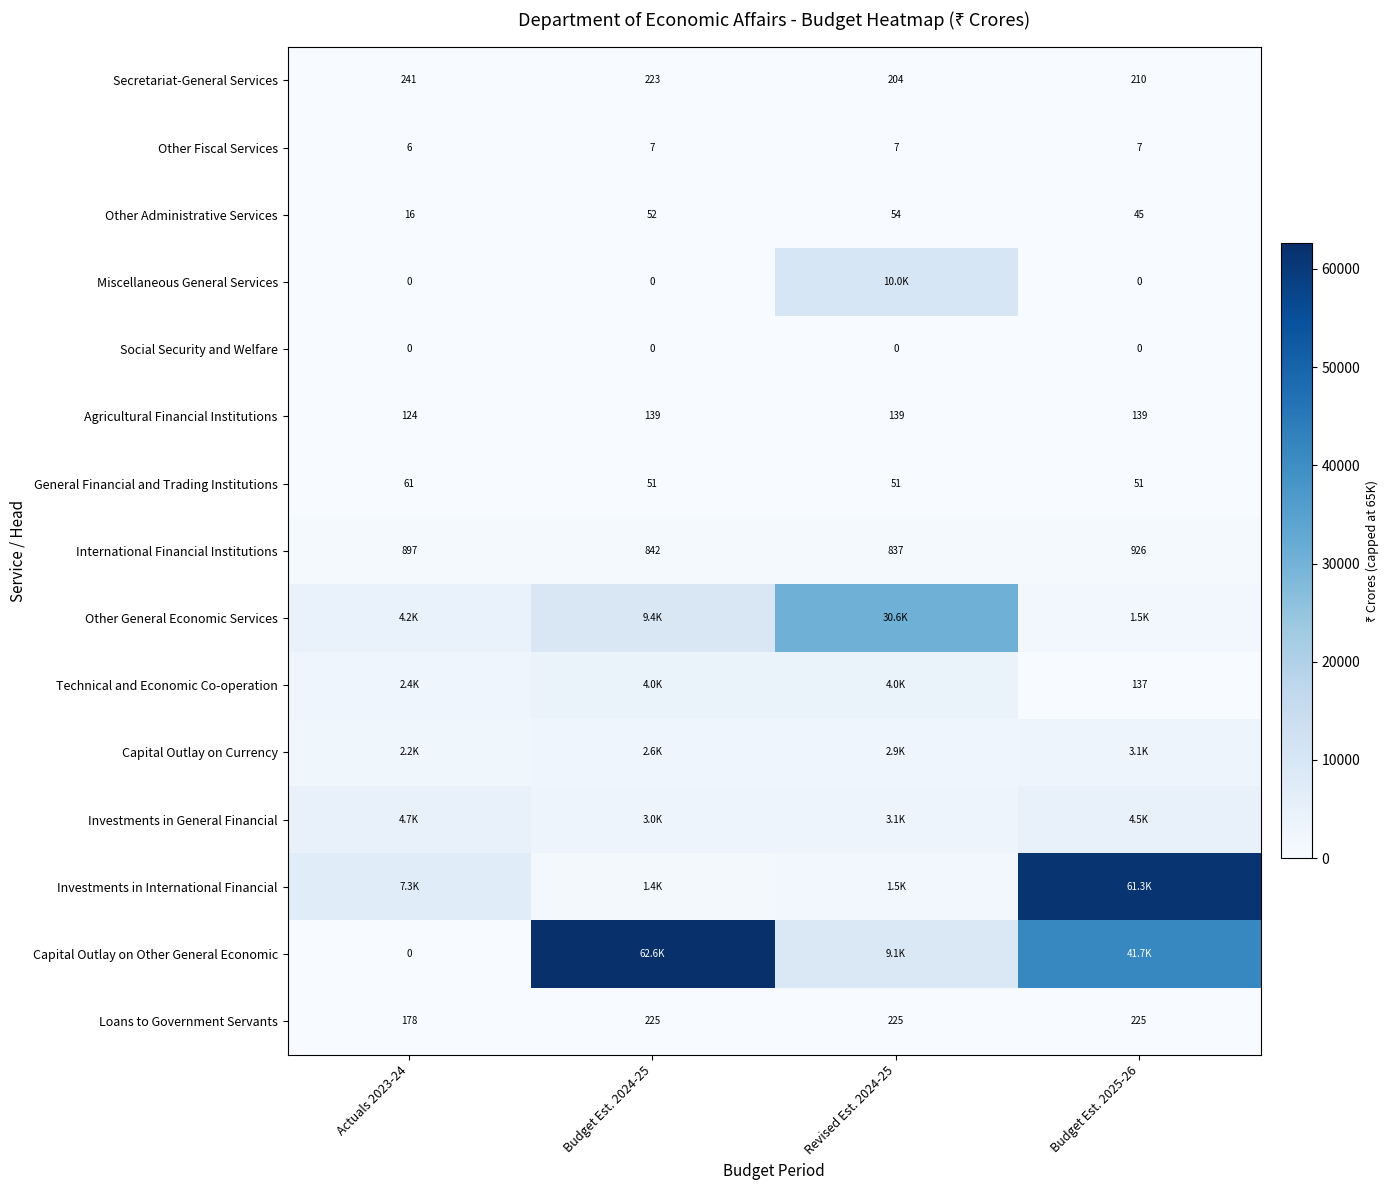

Which category has the lowest value in the General Financial and Trading Institutions series?

Budget Est. 2024-25